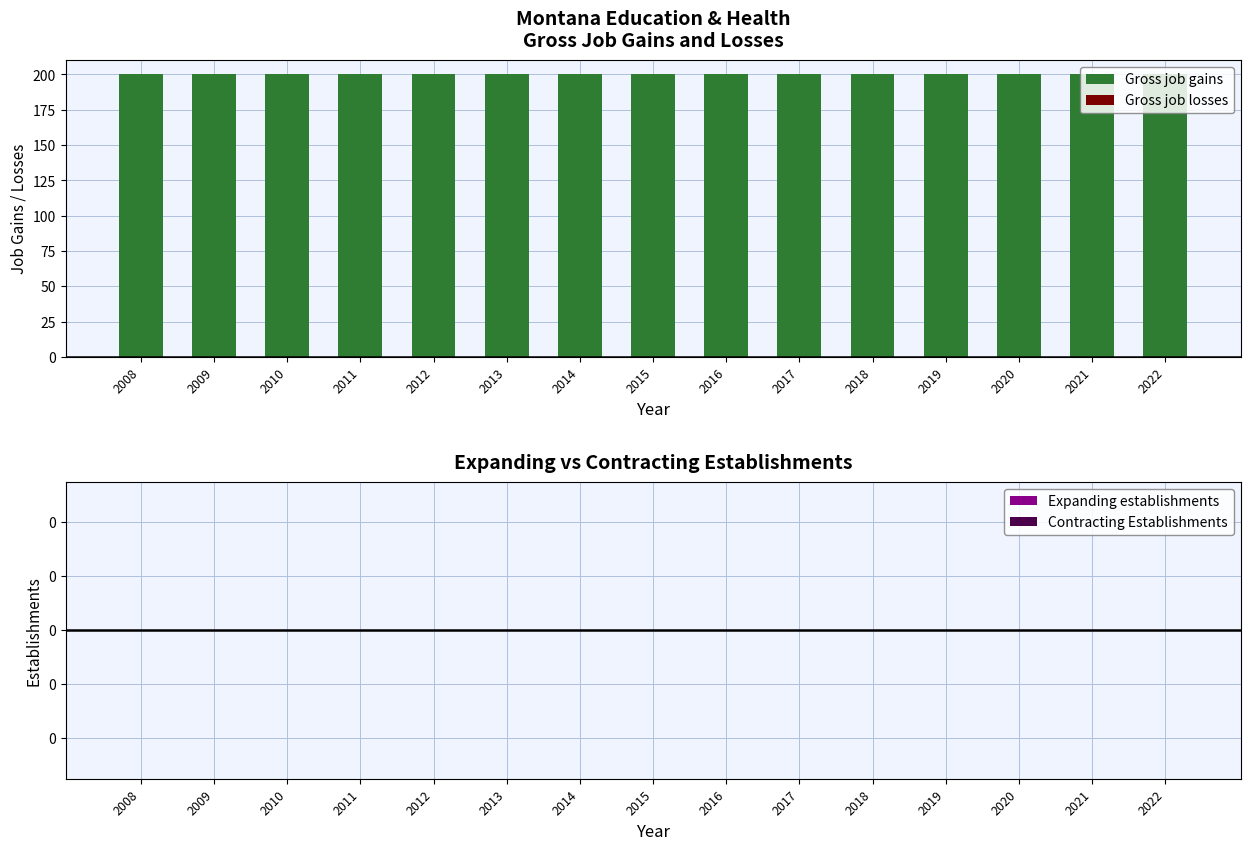

How many series are shown in this chart?

4